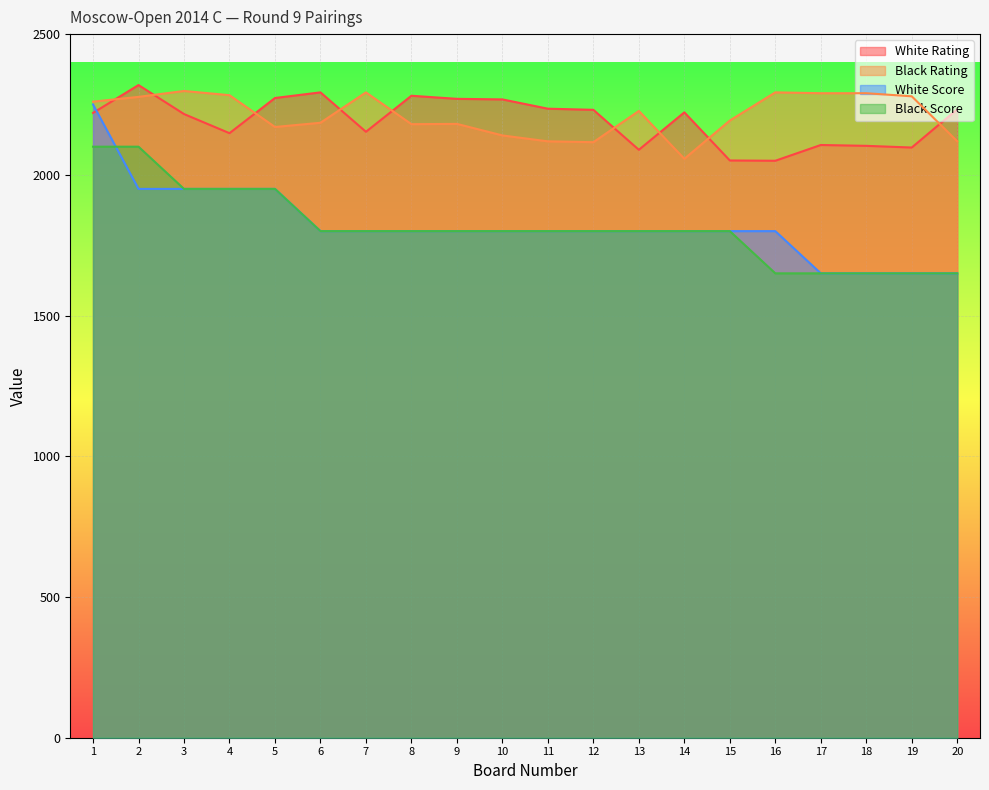

Where does the White Score series first go above 1800?

1